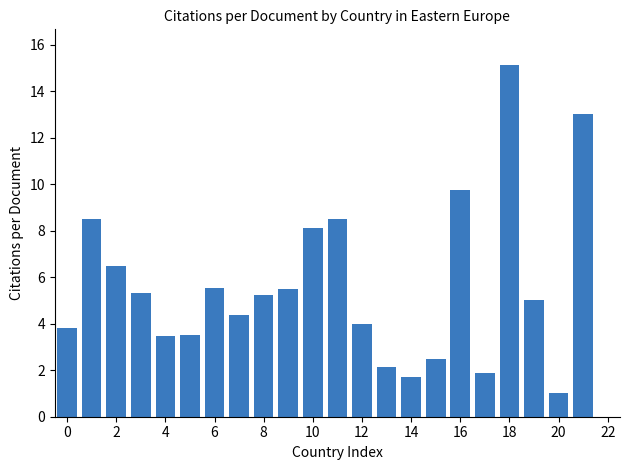

What is the maximum value shown in the chart?

15.1